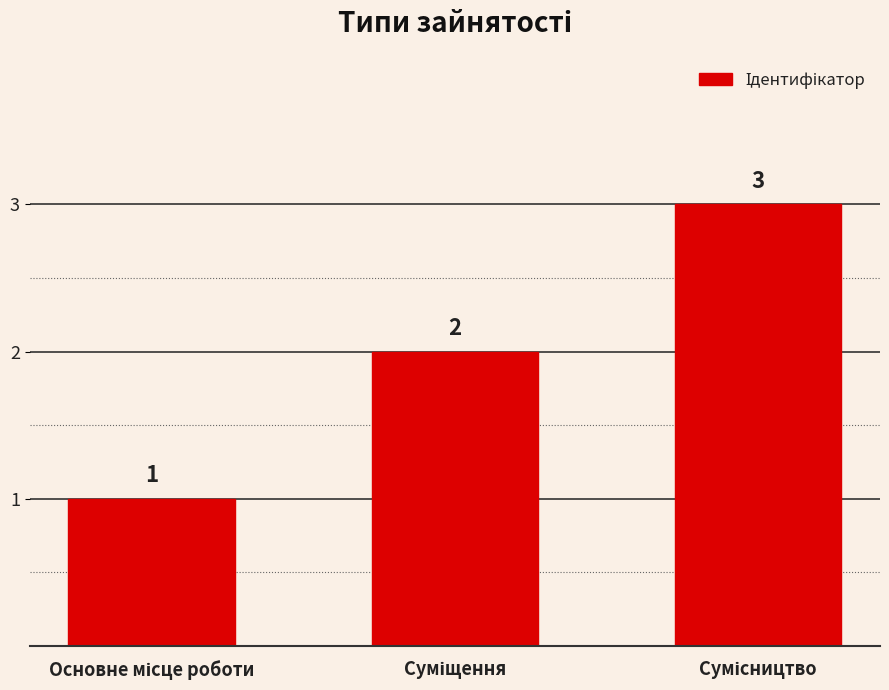

What is the sum of all values?

6